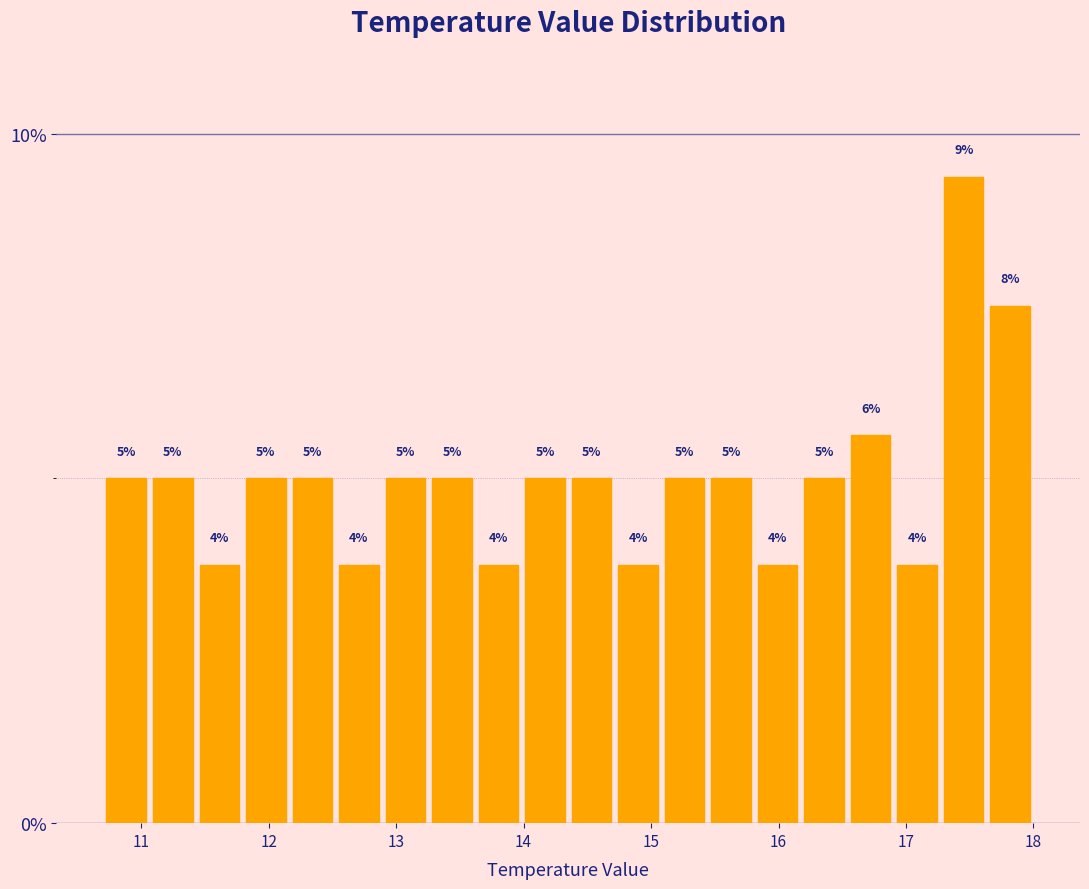

Read against the x-axis, roughly where is the centre of the tallest bar?

17.5